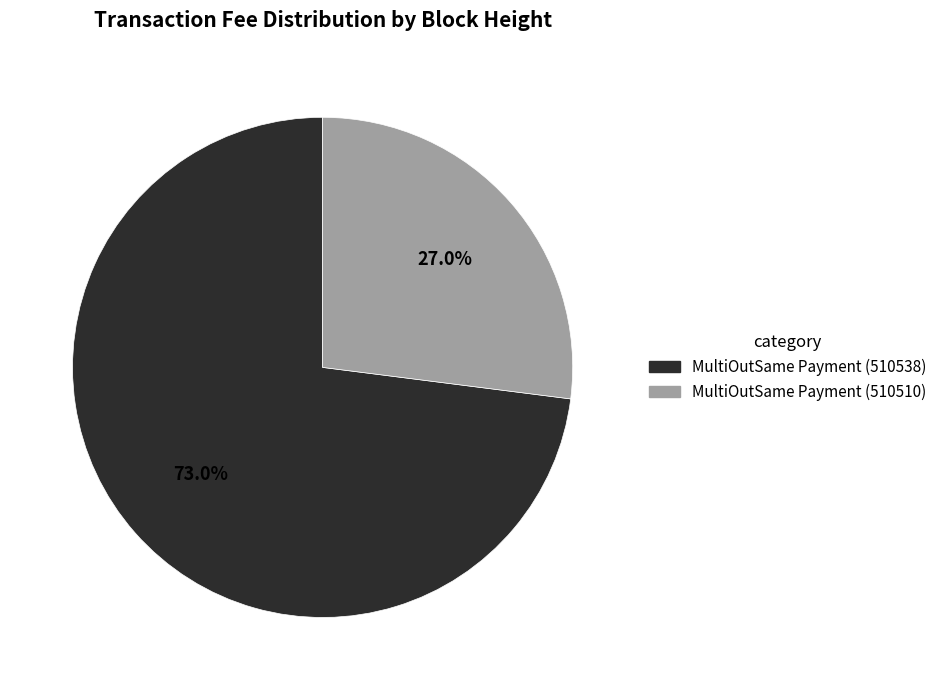

Which has a higher value, MultiOutSame Payment (510538) or MultiOutSame Payment (510510)?

MultiOutSame Payment (510538)